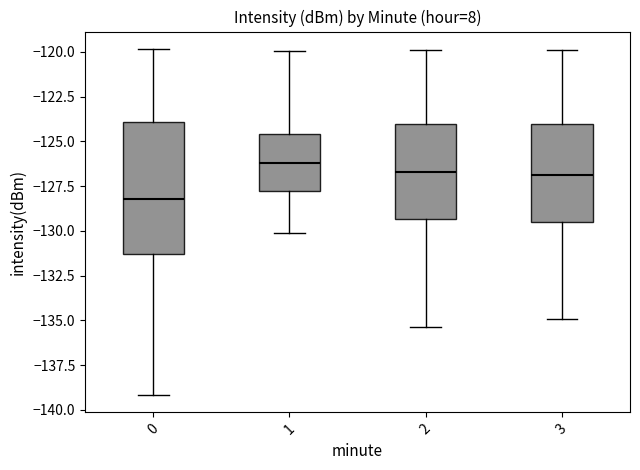

Comparing the boxes themselves (not the whiskers), which one is the tallest?

0